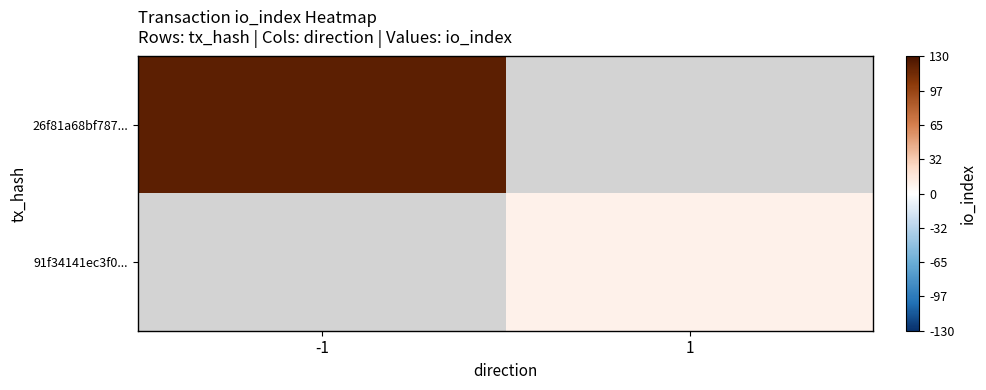

True or false: 91f34141ec3f0... has a value of 4.6 at 1.

False